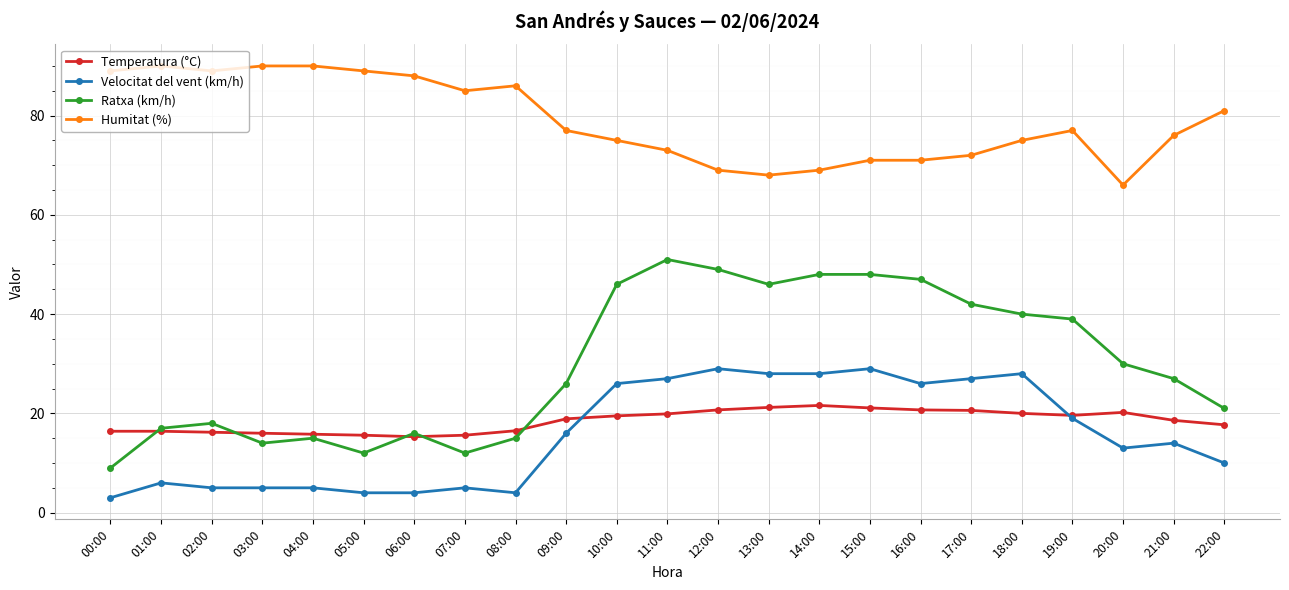

True or false: Temperatura (°C) has more than 0 interior local peaks.

True